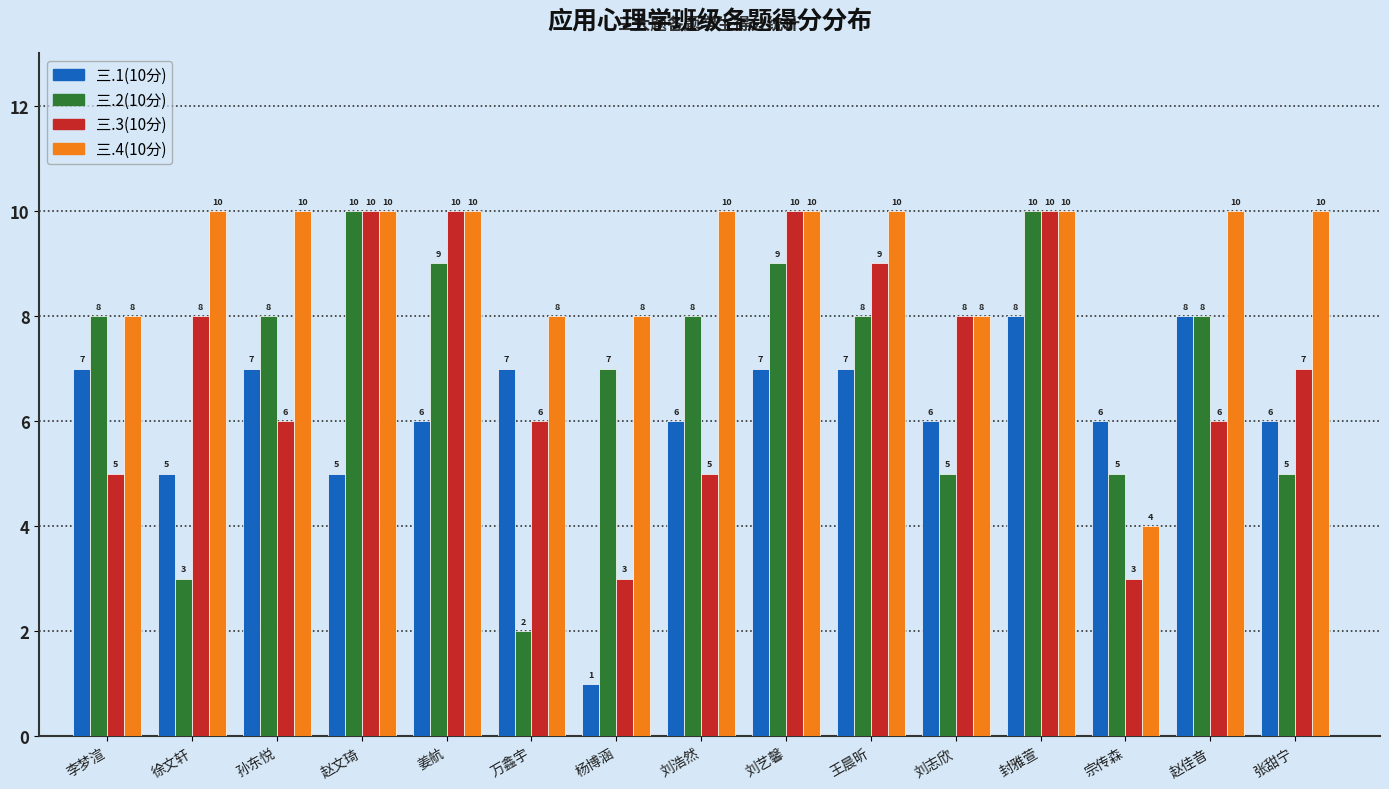

How many groups of bars are there?

15